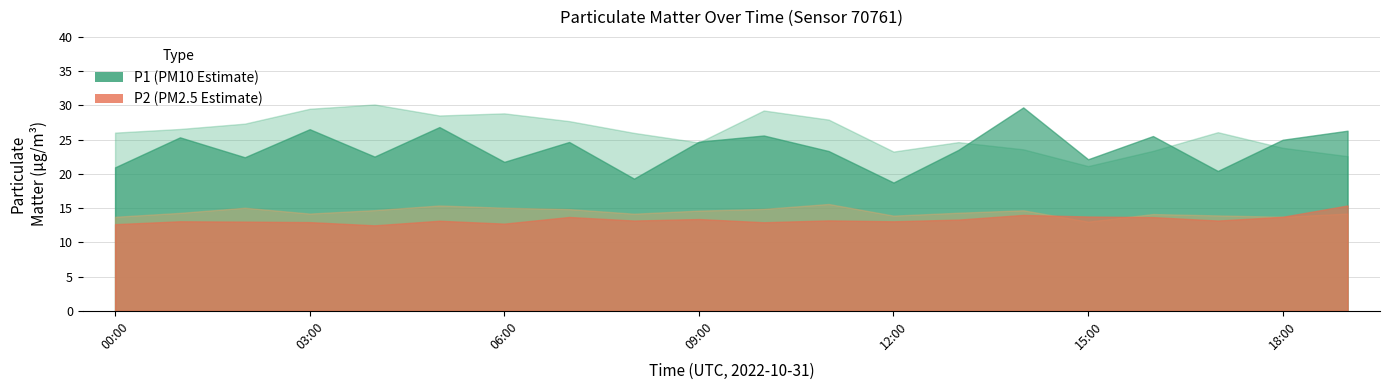

The value of P2 at 01:00 is 13.1. True or false?

True